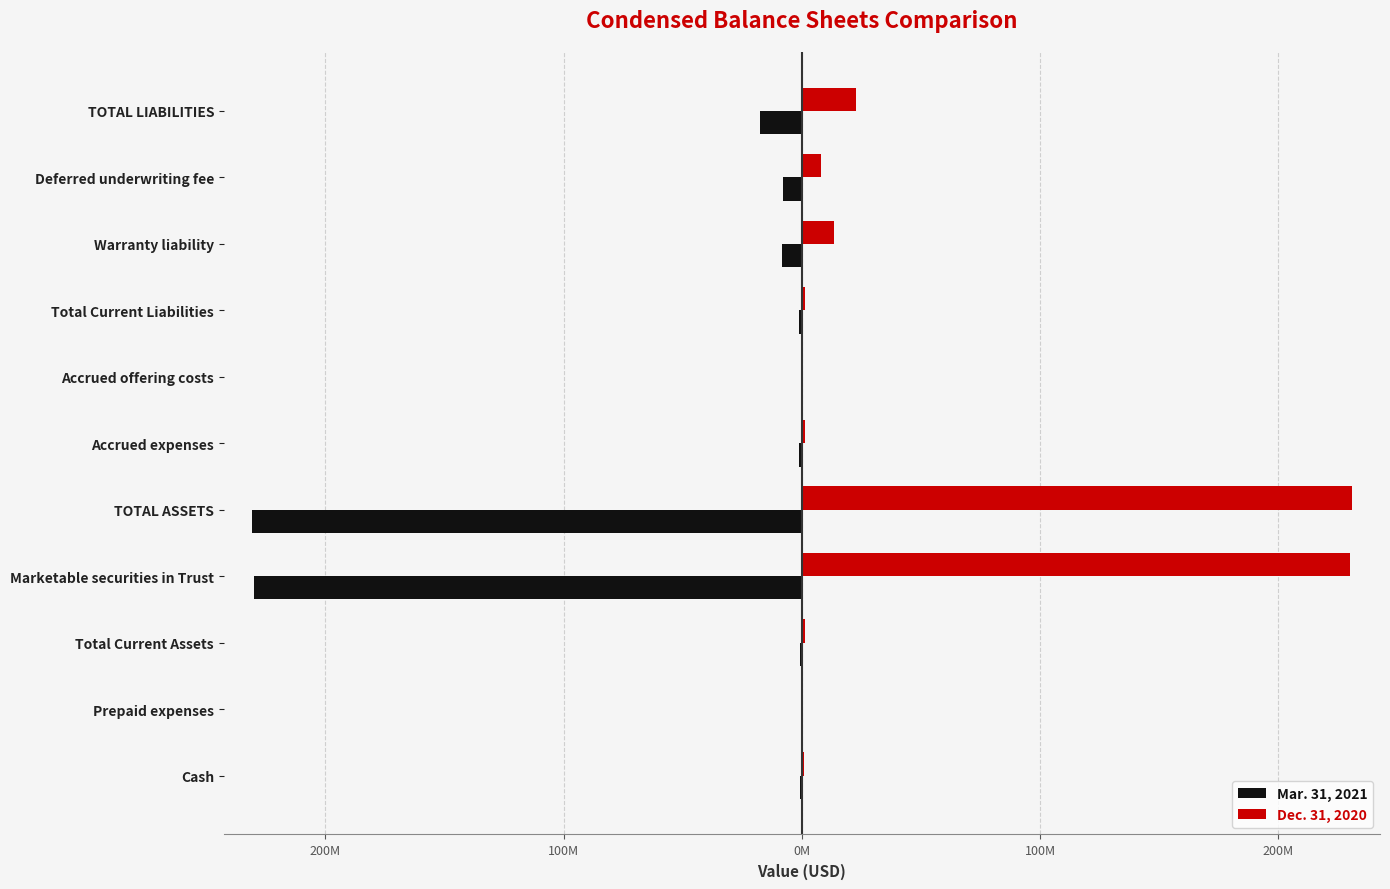

What are all the series names shown in the legend?

Mar. 31, 2021, Dec. 31, 2020